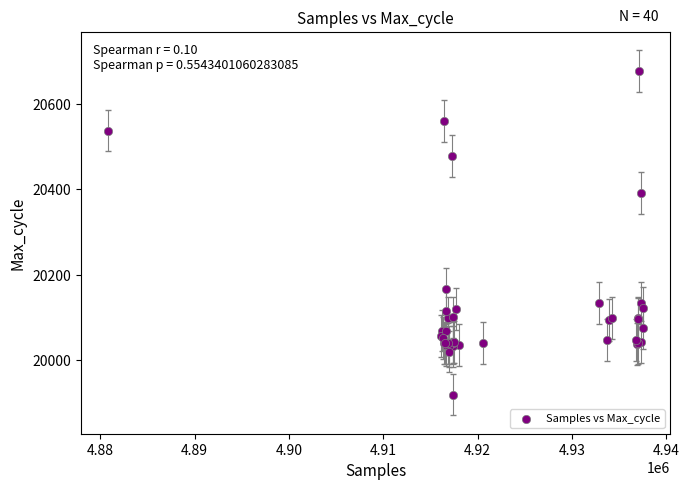

What Y value in the scatter plot is closest to 20298?

20391